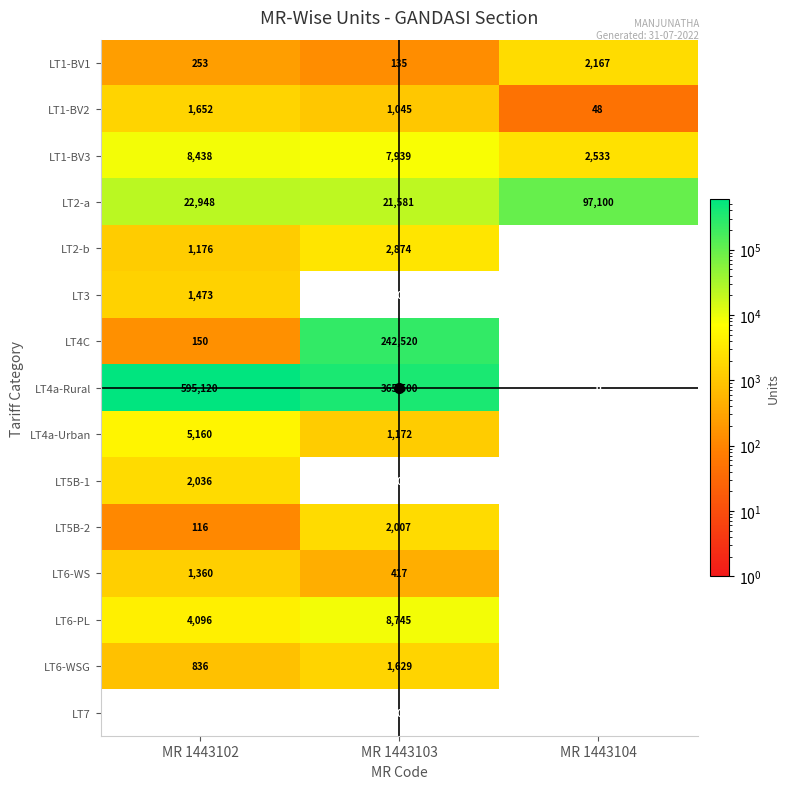

Is it true that LT6-WSG equals 1629.0 at MR 1443103?

True